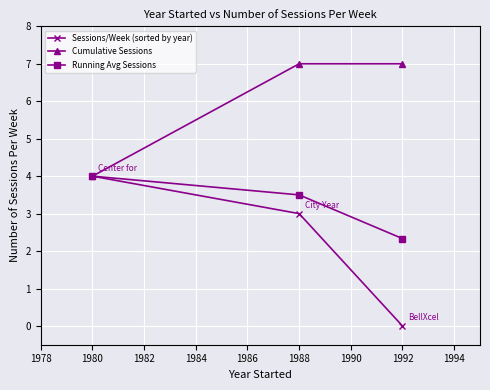

Reading right to left, transcribe all the data shown in this chart.

Sessions/Week (sorted by year): 1992=0.0	1988=3.0	1980=4.0
Cumulative Sessions: 1992=7.0	1988=7.0	1980=4.0
Running Avg Sessions: 1992=2.3	1988=3.5	1980=4.0